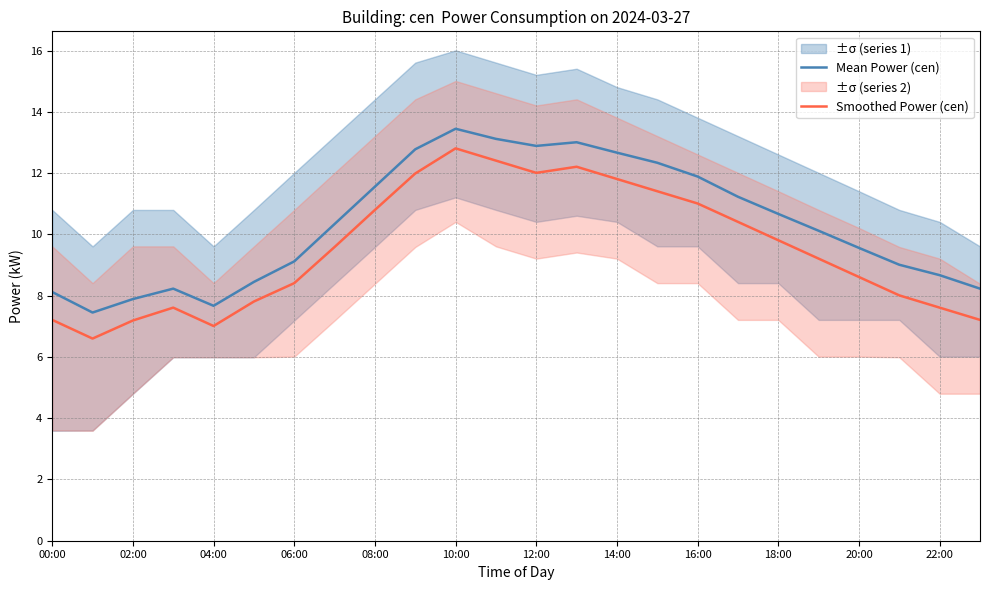

Is it true that Smoothed Power (cen) equals 6.3 at 15?

False